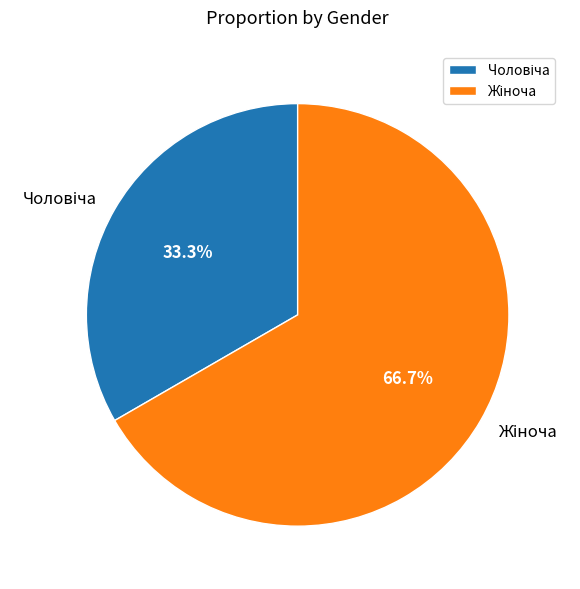

Is there a majority slice in this chart?

Yes